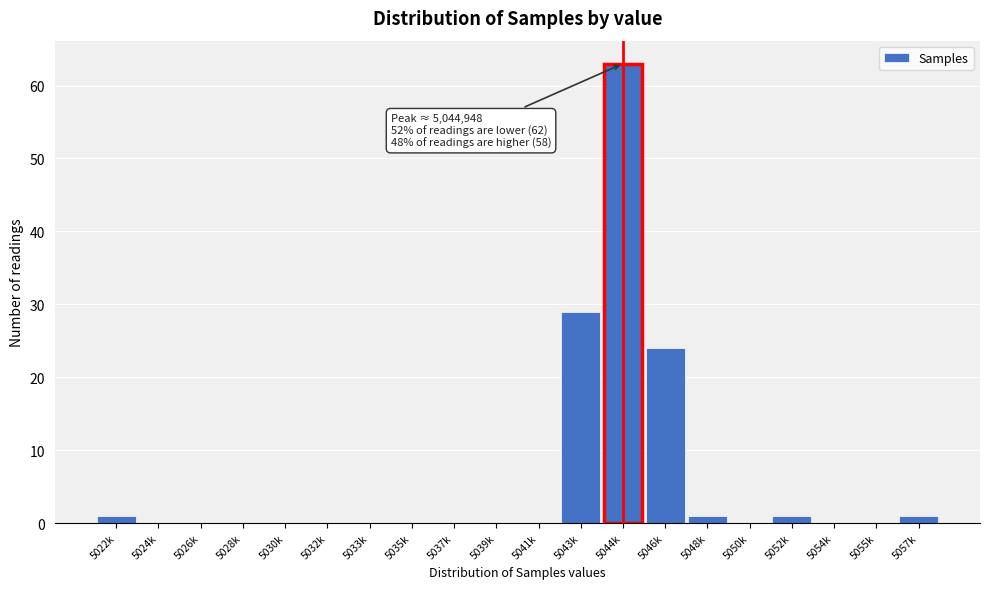

Reading left to right, what are all the values shown in this chart?

5022k=1	5024k=0	5026k=0	5028k=0	5030k=0	5032k=0	5033k=0	5035k=0	5037k=0	5039k=0	5041k=0	5043k=29	5044k=63	5046k=24	5048k=1	5050k=0	5052k=1	5054k=0	5055k=0	5057k=1